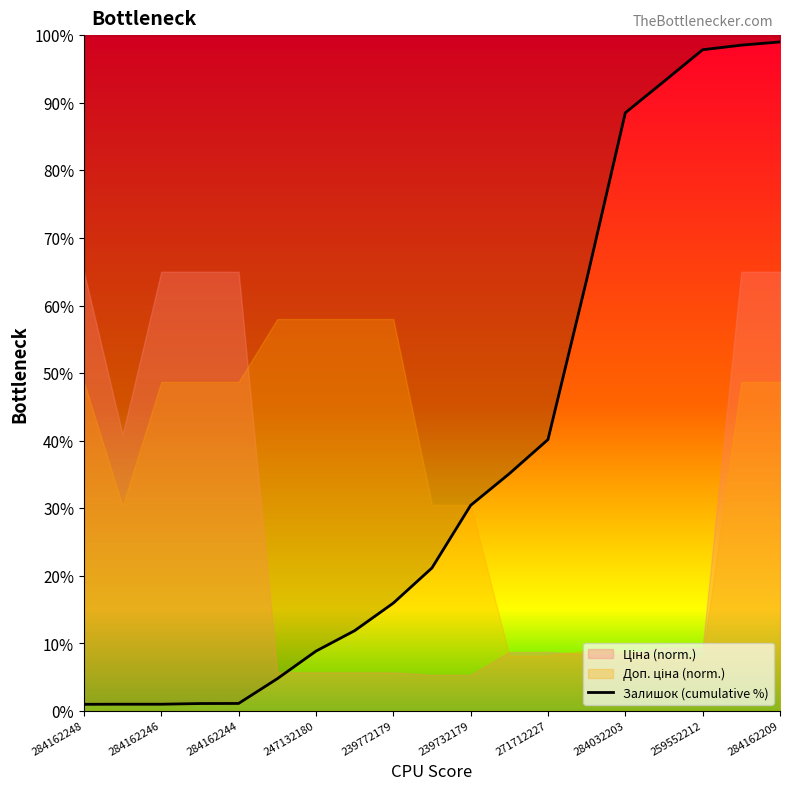

How many lines are shown in the chart?

1